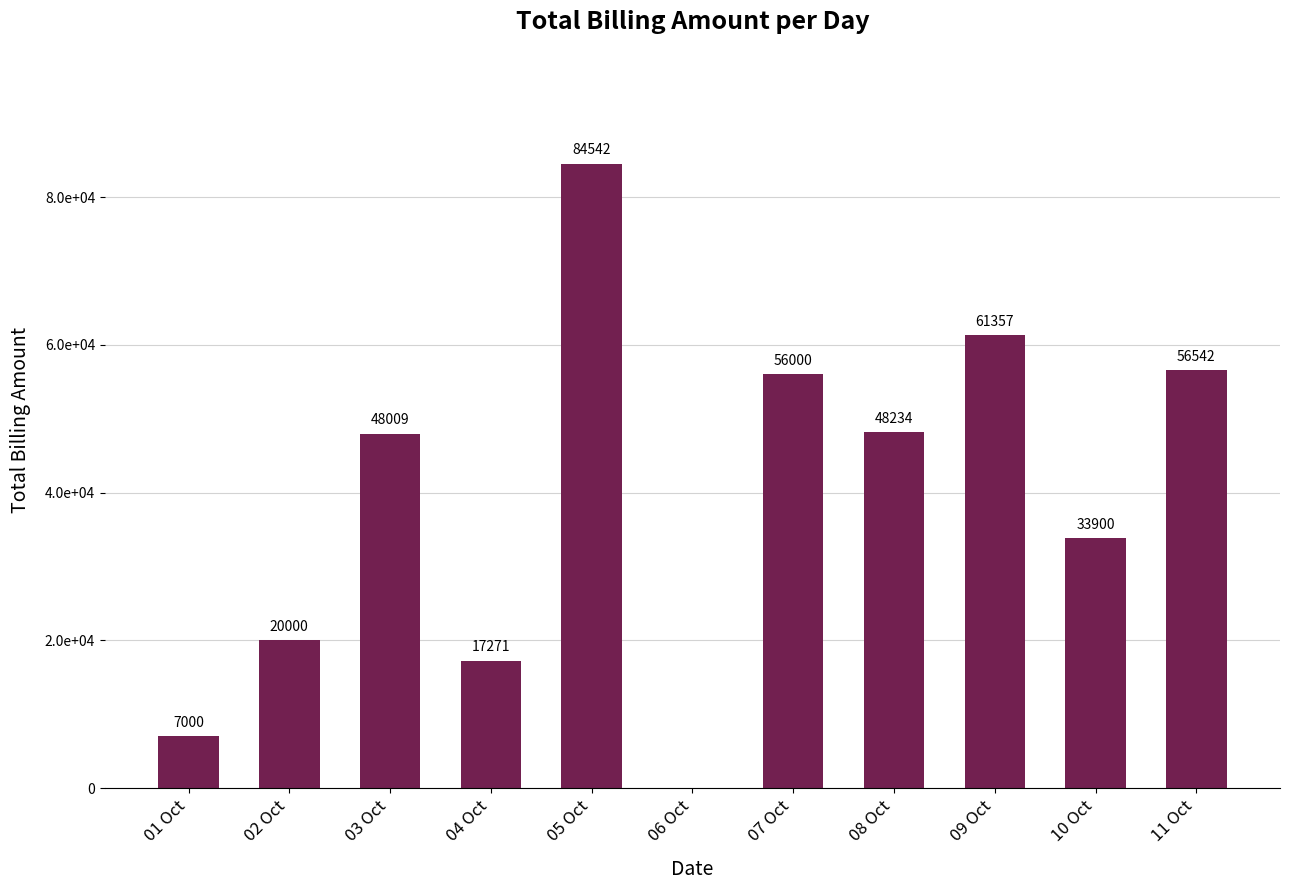

Count the number of categories in the chart.

11